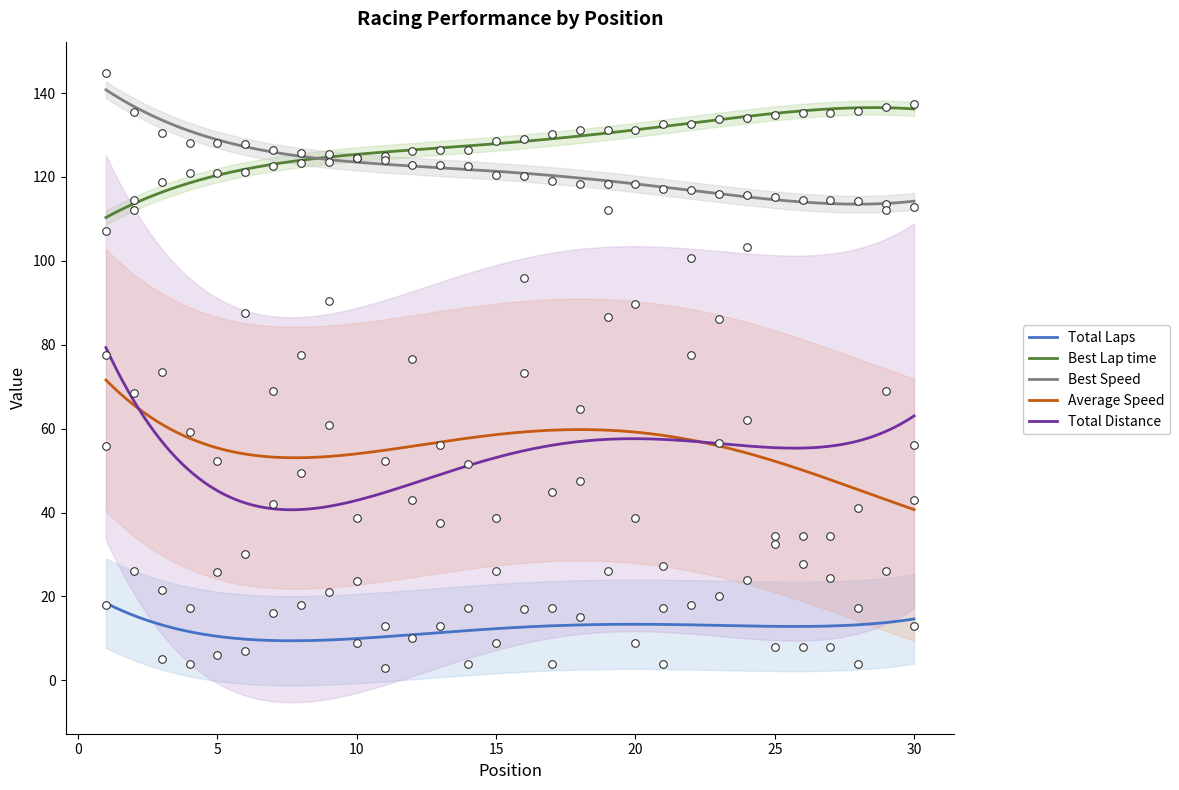

What is the total value across all series at 24?

439.2